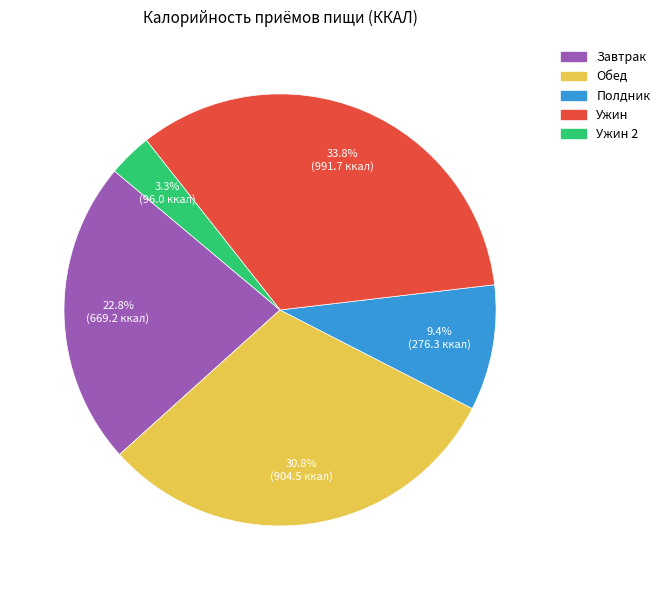

Is there any slice that represents more than half of the pie?

No